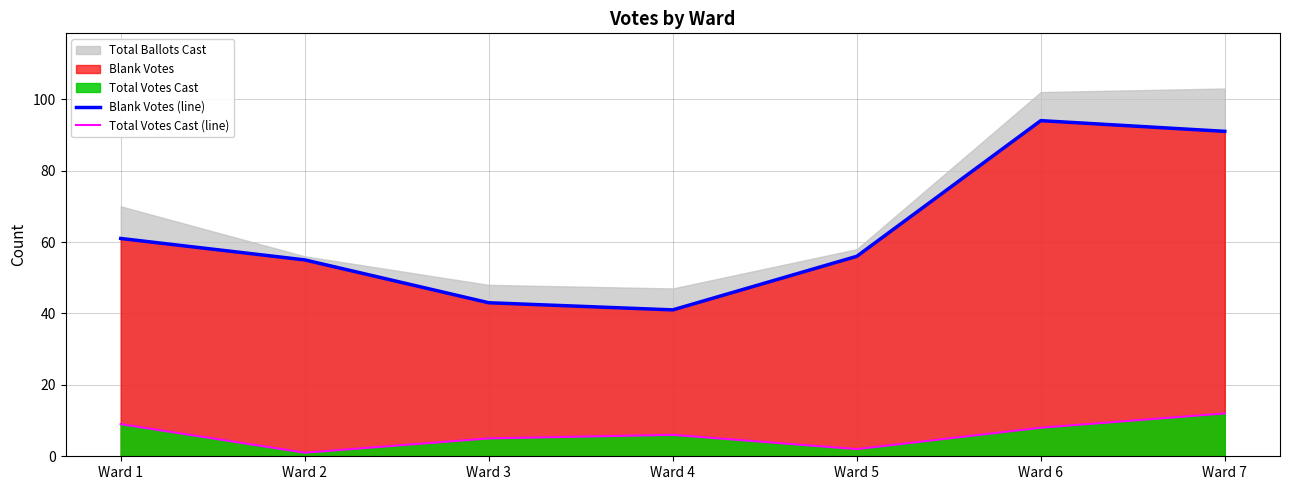

True or false: Blank Votes (line) and Total Votes Cast (line) intersect in this chart.

False